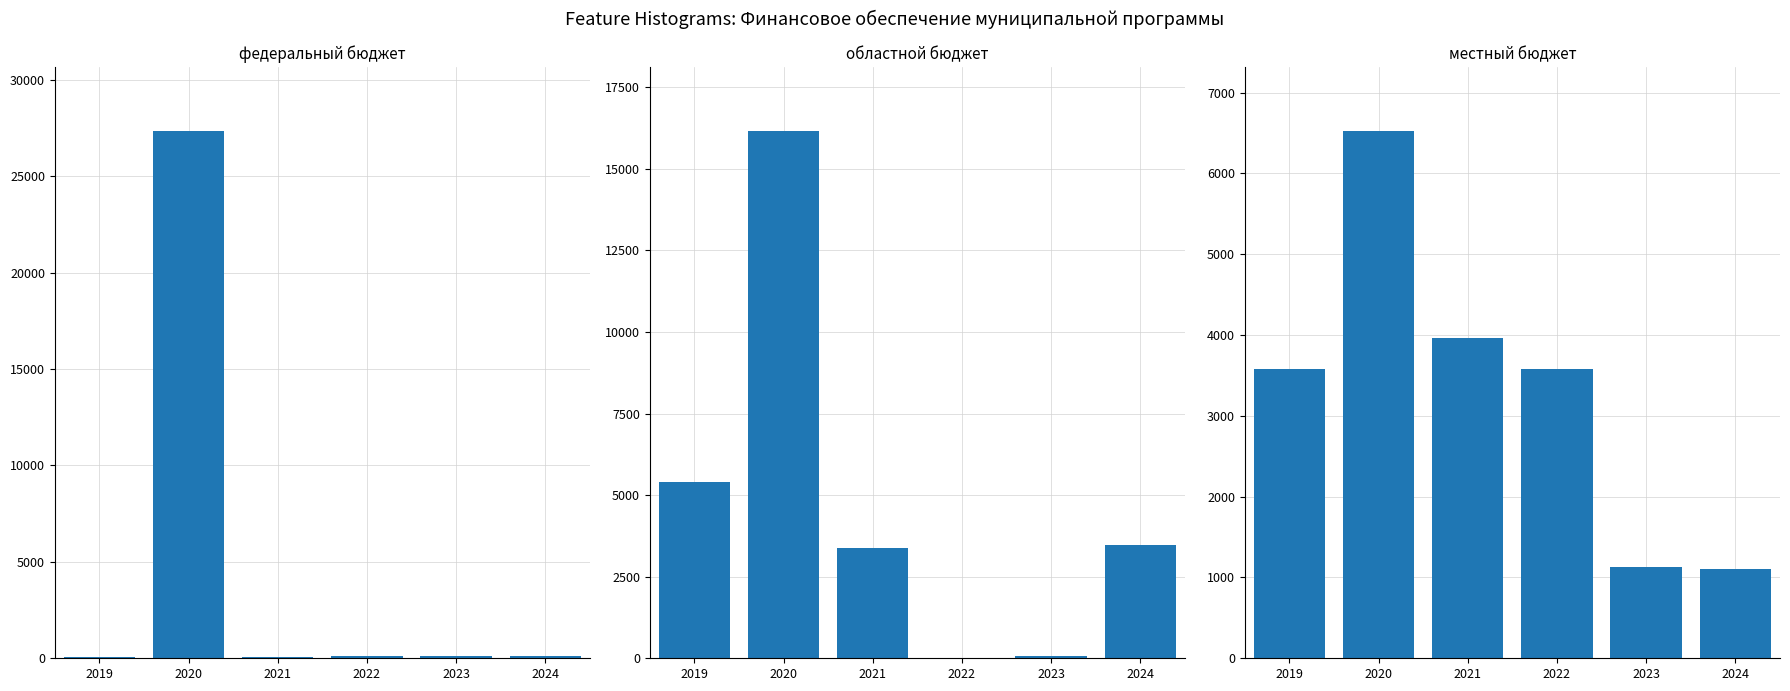

What are all the series names shown in the legend?

федеральный бюджет, областной бюджет, местный бюджет